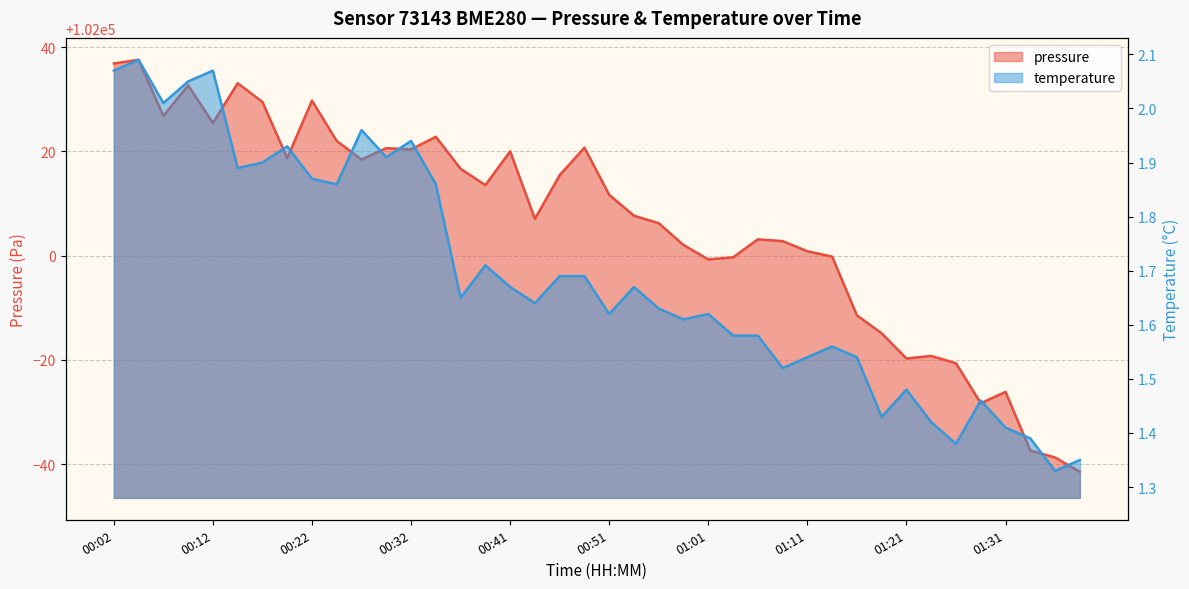

Which series changed the most between 00:04 and 00:49?

pressure